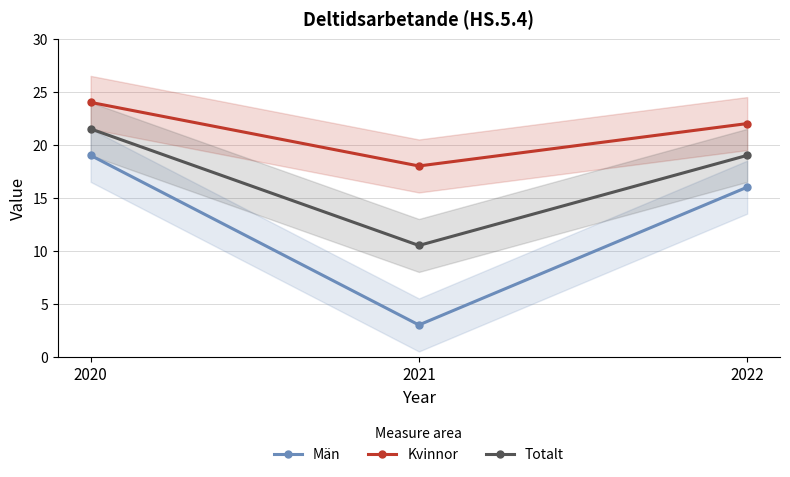

Is the value of Män at 2020 greater than the value of Kvinnor at 2022?

No